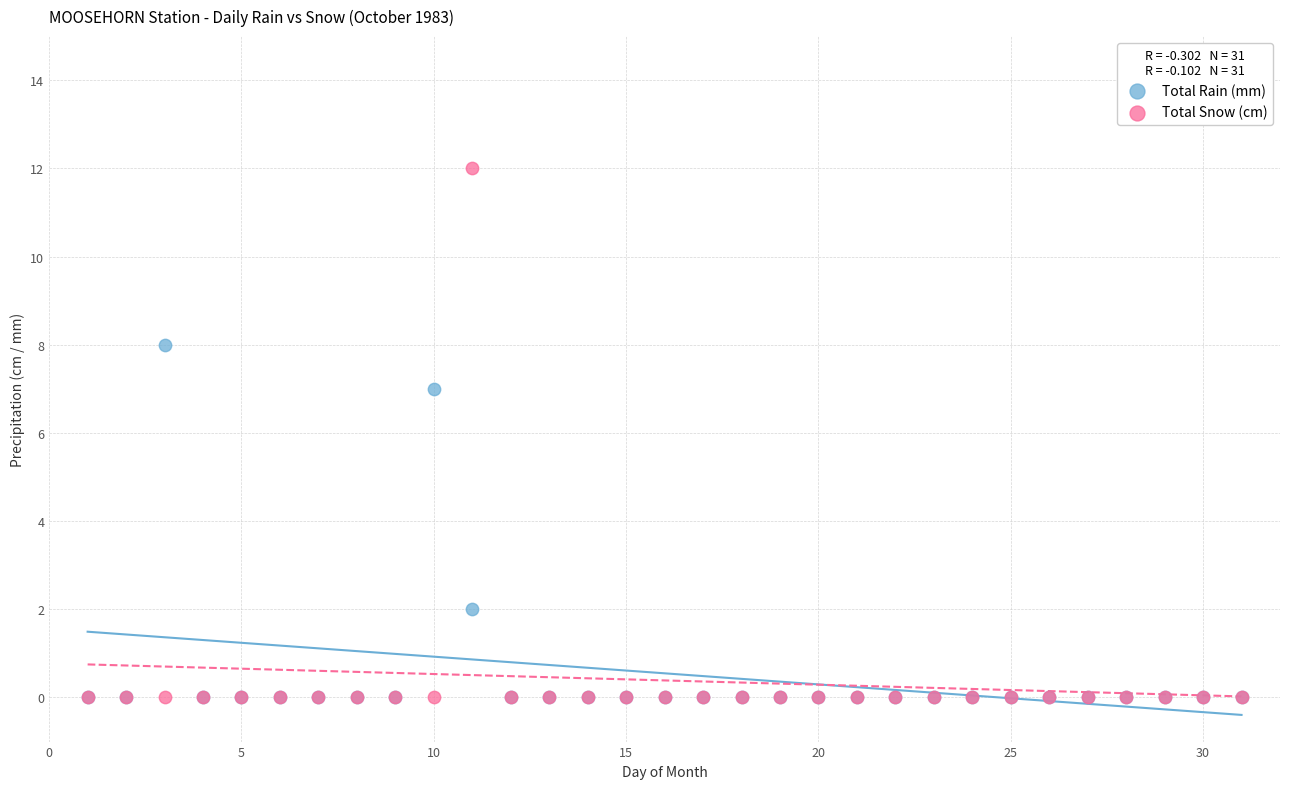

Across all series, what Y value is closest to 6?

7